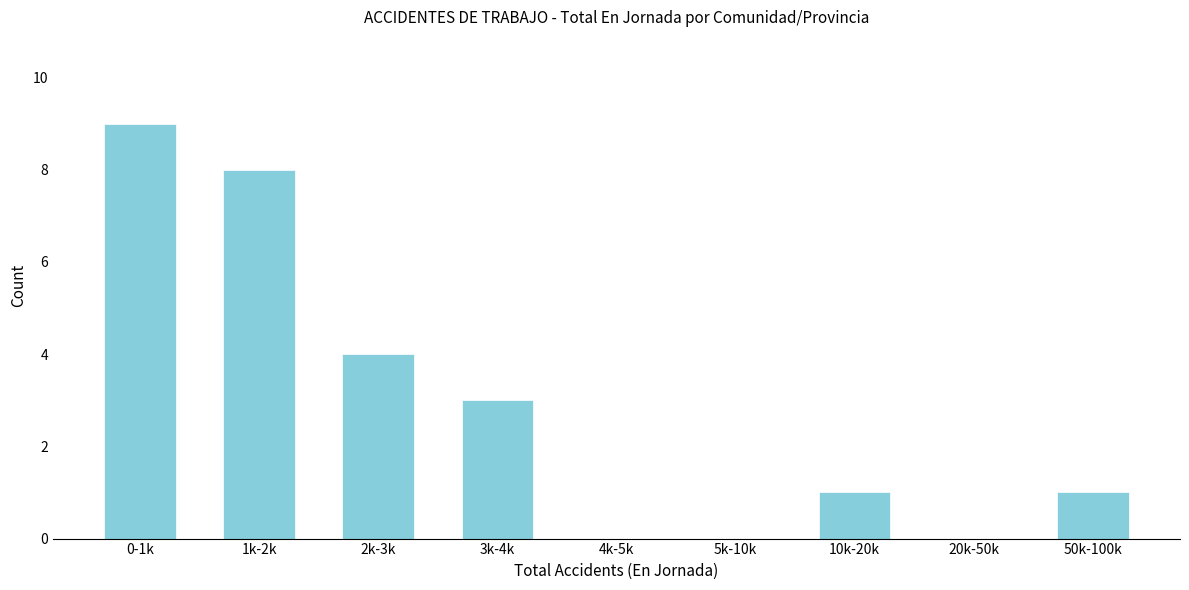

Reading left to right, list all the values displayed in this chart.

0-1k=9	1k-2k=8	2k-3k=4	3k-4k=3	4k-5k=0	5k-10k=0	10k-20k=1	20k-50k=0	50k-100k=1